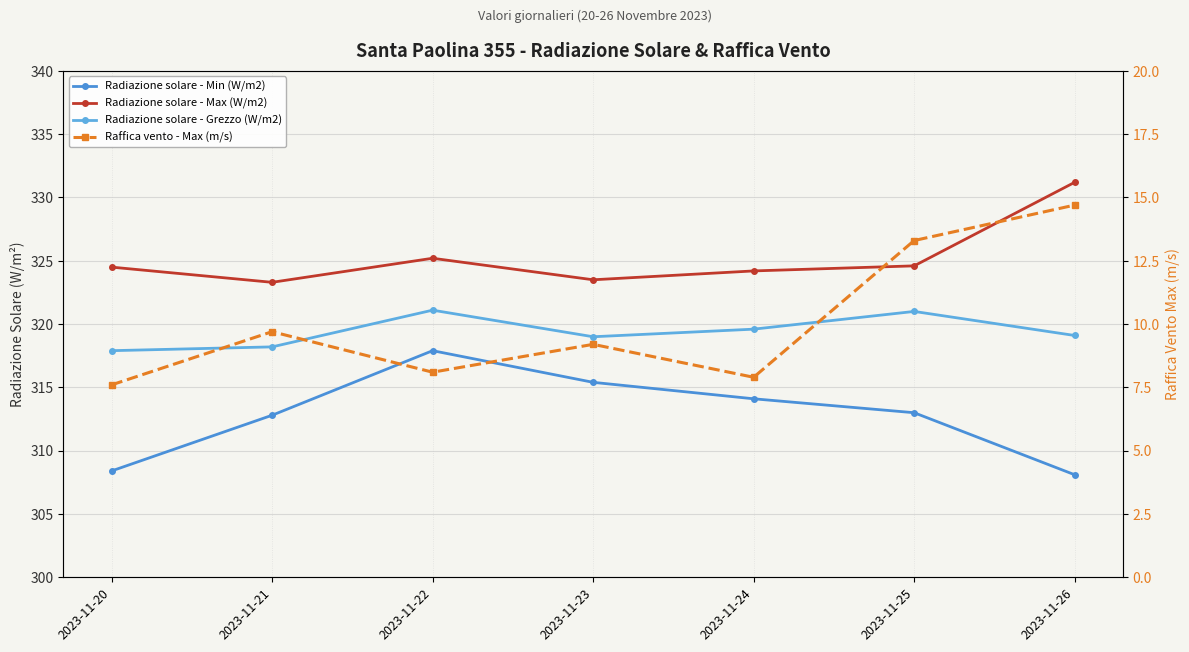

Where does the Radiazione solare - Min (W/m2) series first go above 313?

2023-11-22